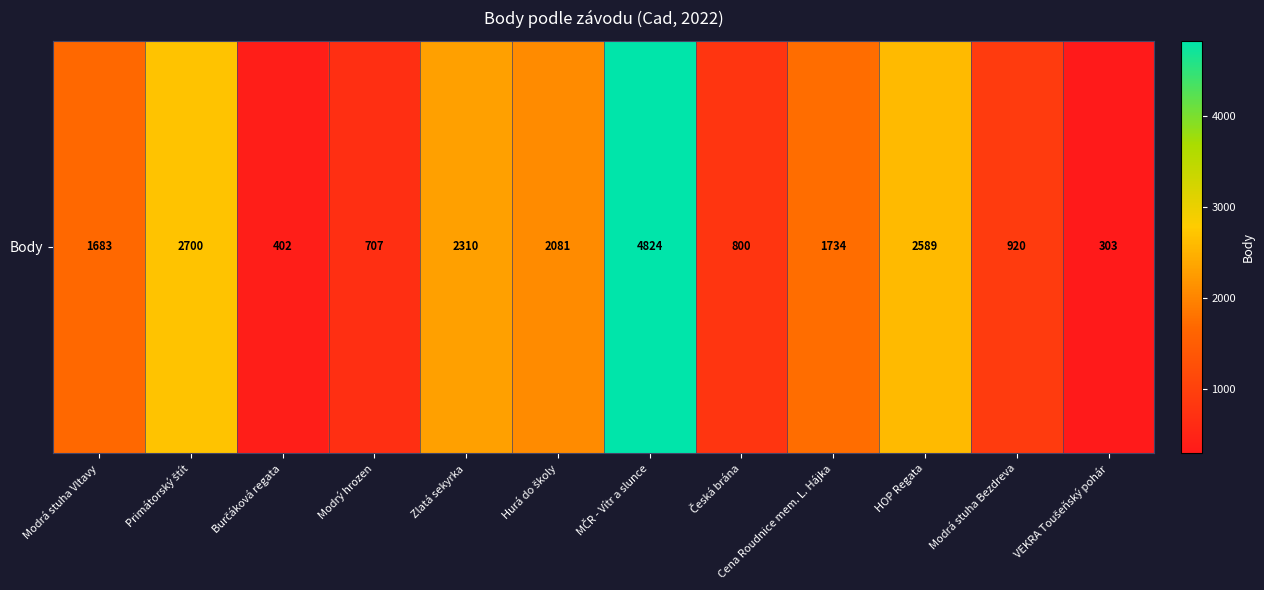

List the labels in order of value, largest first.

MČR - Vítr a slunce, Primátorský štít, HOP Regata, Zlatá sekyrka, Hurá do školy, Cena Roudnice mem. L. Hájka, Modrá stuha Vltavy, Modrá stuha Bezdreva, Česká brána, Modrý hrozen, Burčáková regata, VEKRA Toušeňský pohár